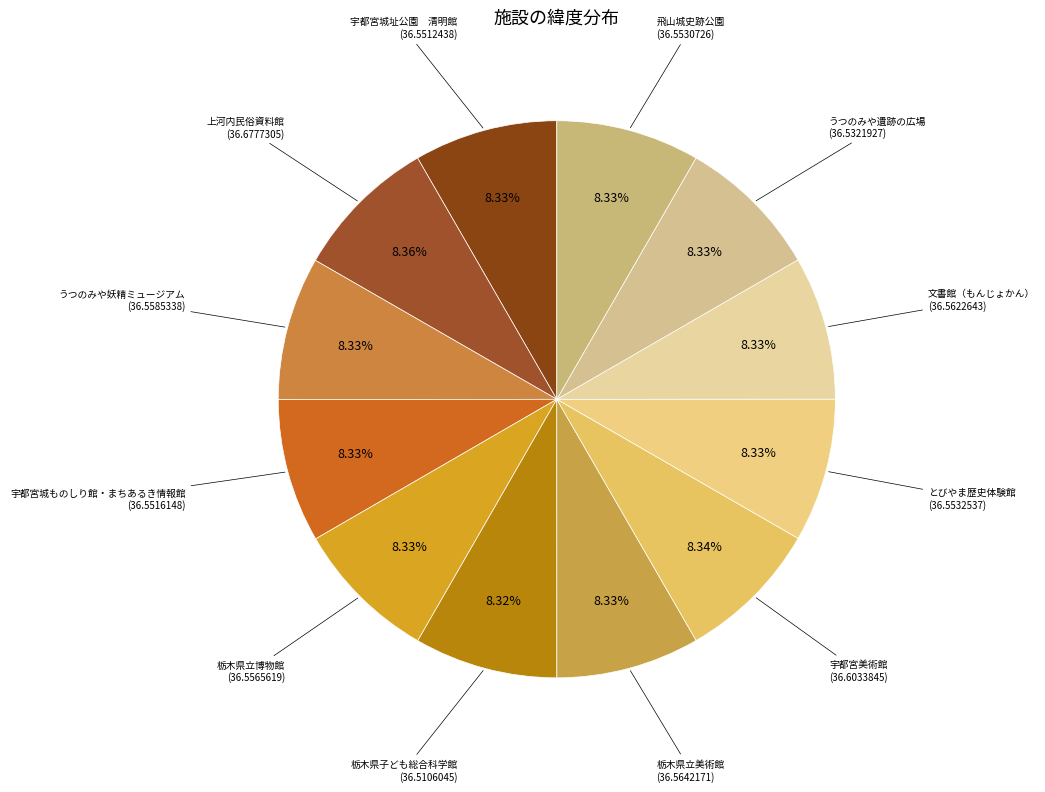

To the nearest percent, what is the average slice percentage?

8%